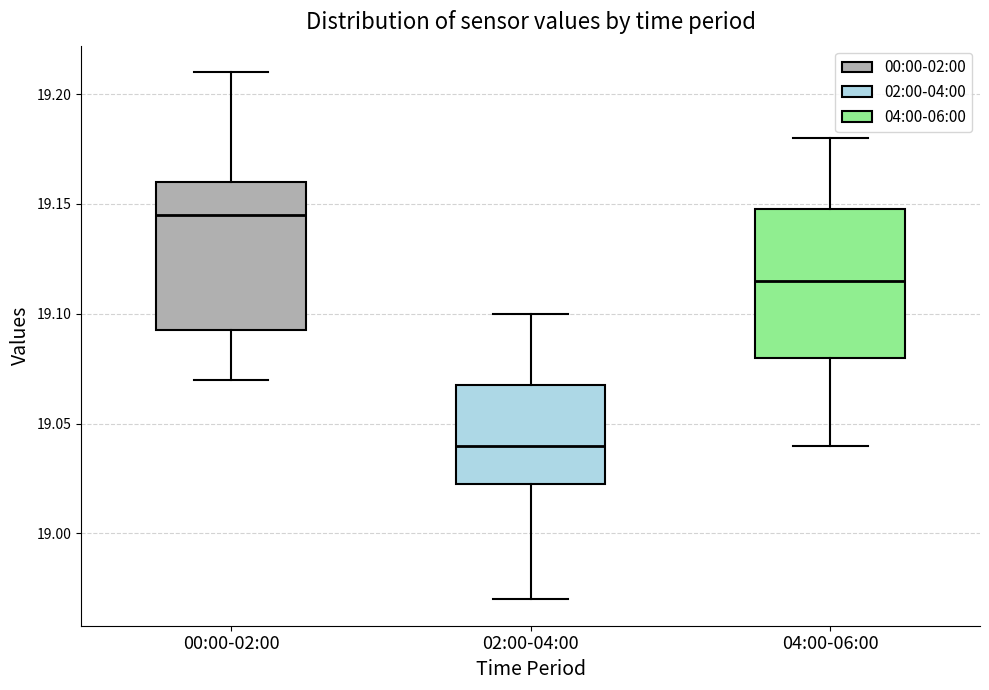

Where does the lower whisker of the box for 00:00-02:00 end on the y-axis? The values are not printed on the chart, so give them approximately, as read against the axis.

19.070